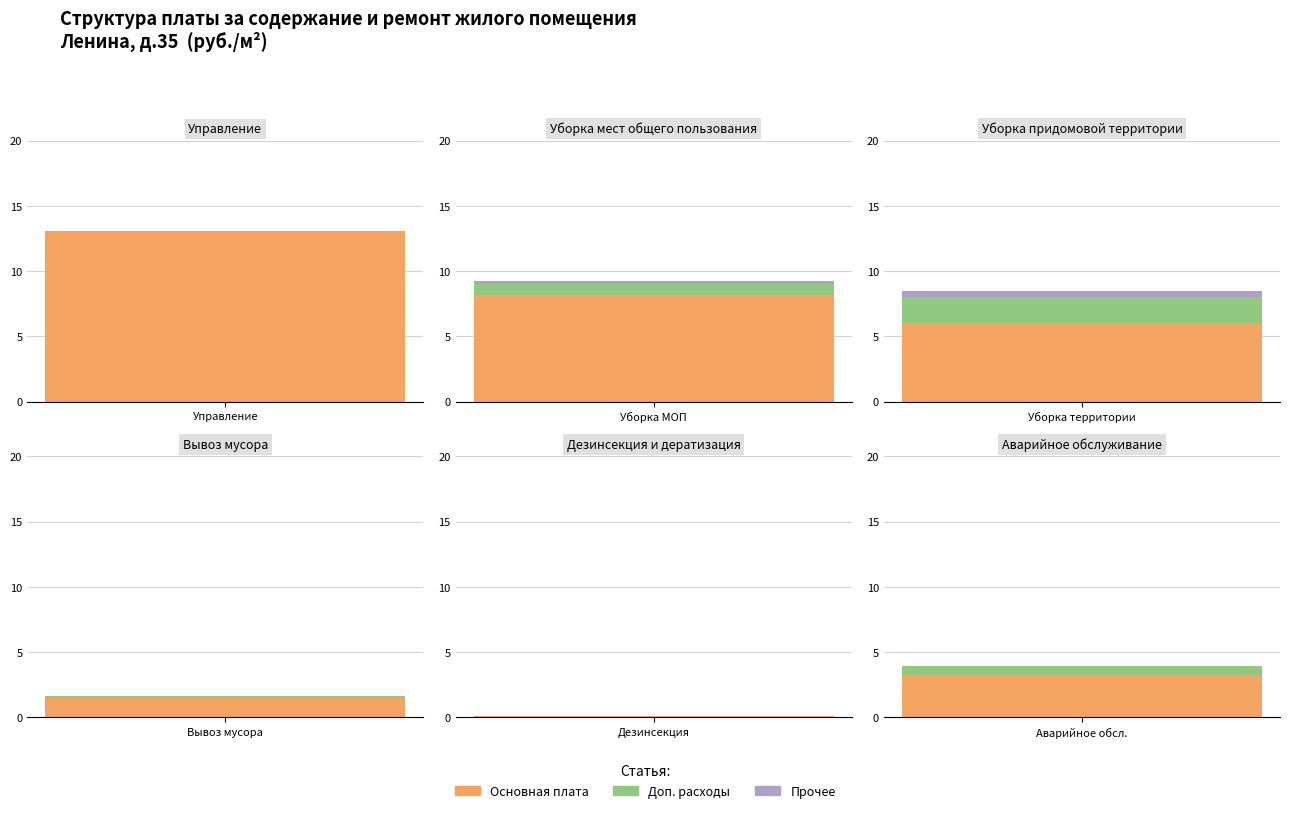

What is the difference between the maximum and minimum values in the Доп. расходы series?

1.9